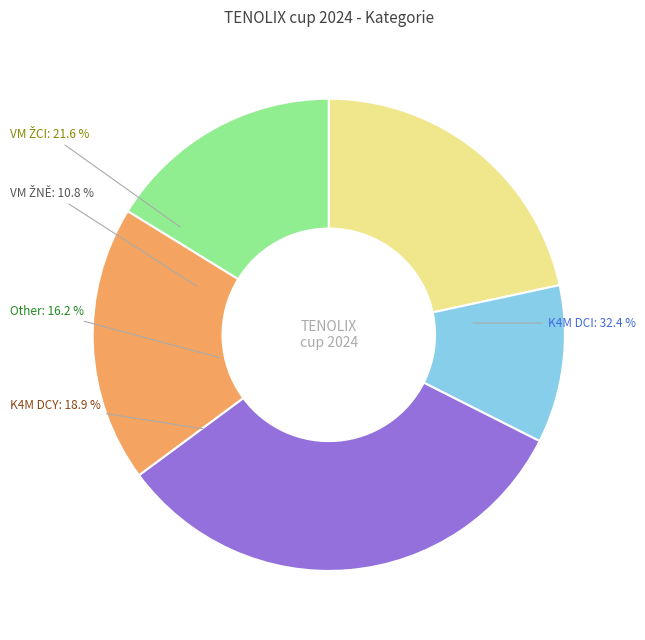

Does any single category account for the majority?

No